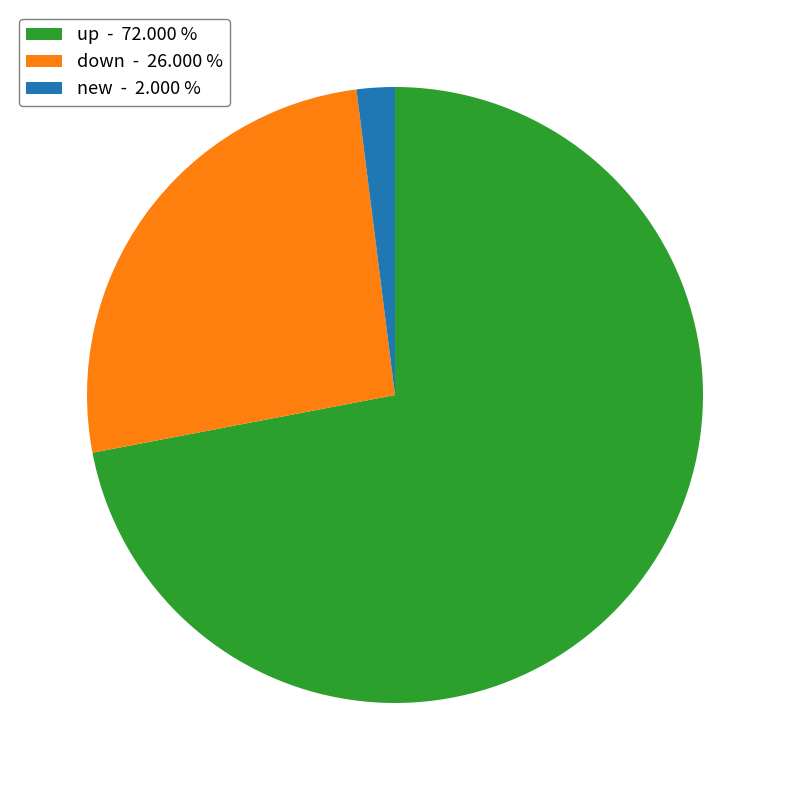

Rank the categories by value from highest to lowest.

up, down, new